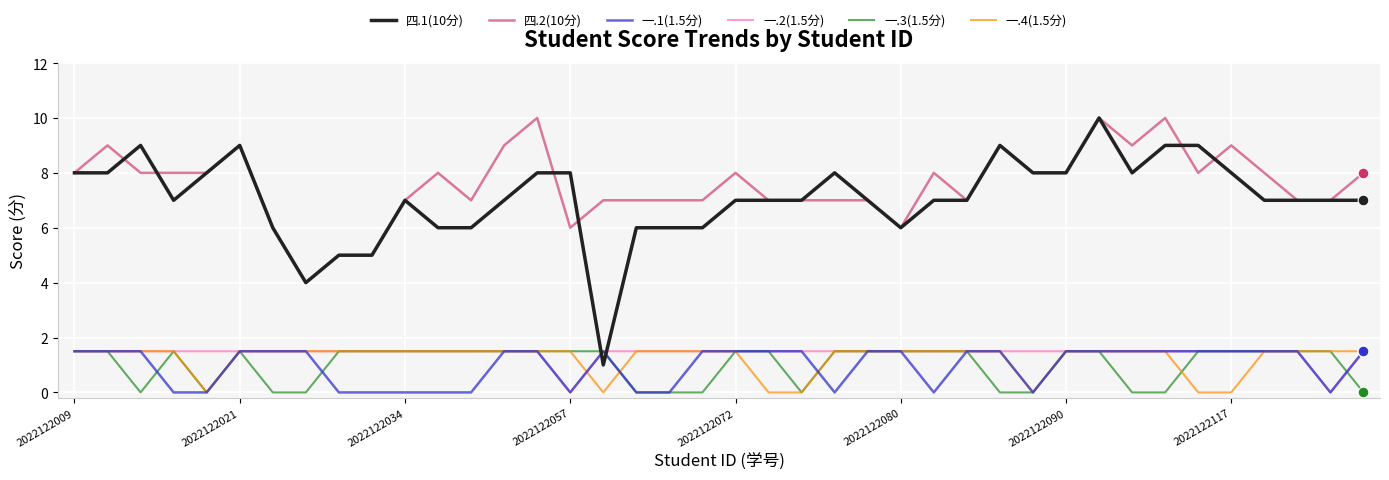

Which series has the widest spread of values?

四.1(10分)